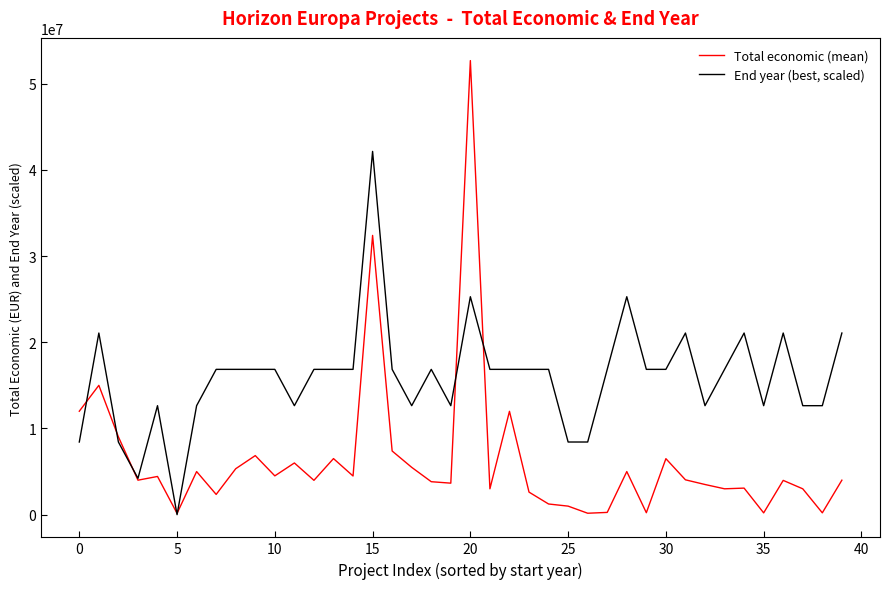

Rank the series by their average value, from lowest to highest.

Total economic (mean), End year (best, scaled)